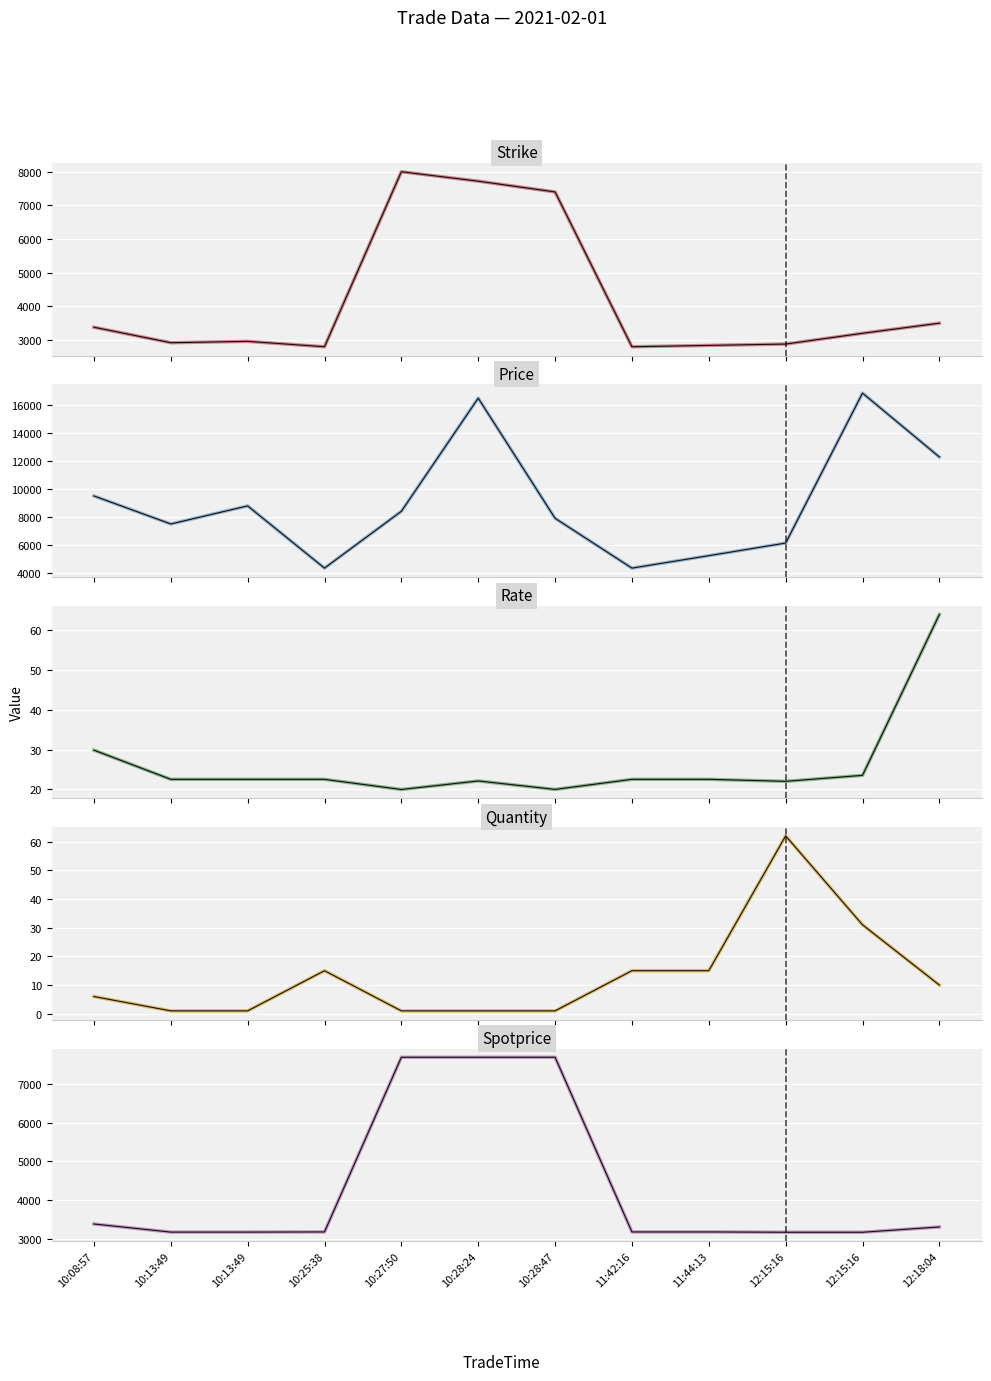

What is the sum of the Quantity values at 12:15:16 and 11:44:13?

77.0